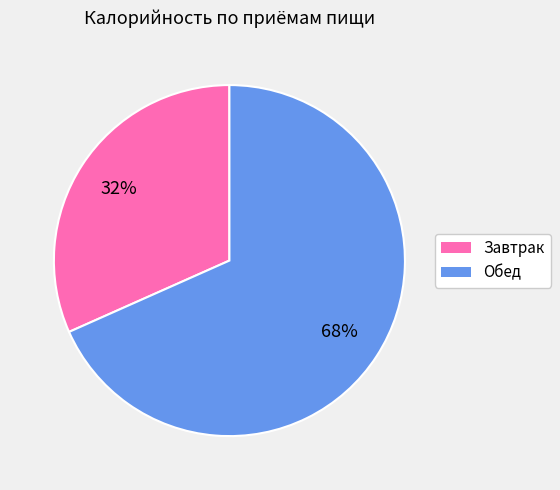

True or false: Завтрак accounts for 19% of the total.

False